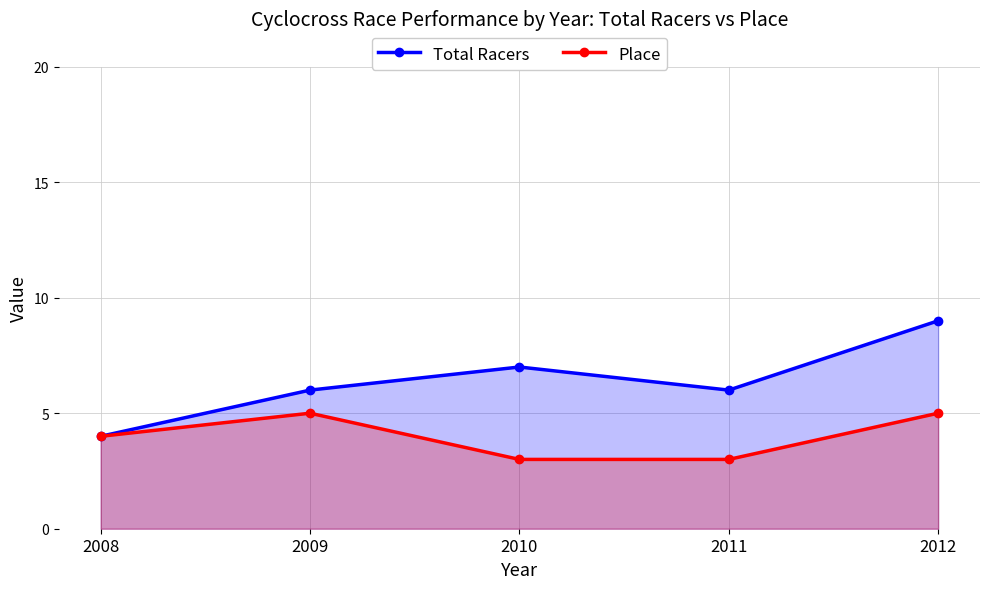

Where does the Place series first go above 4?

2009